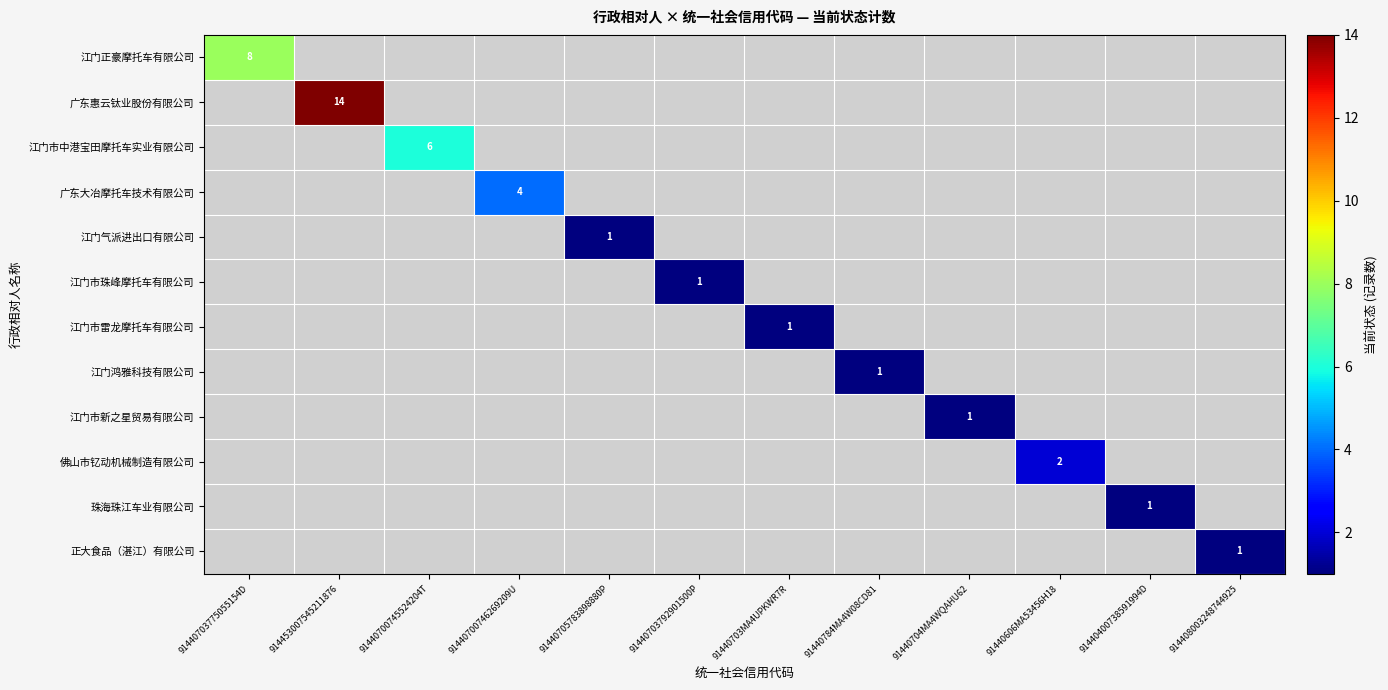

True or false: 江门市新之星贸易有限公司 has a value of 2 at 91440704MA4WQAHU62.

False